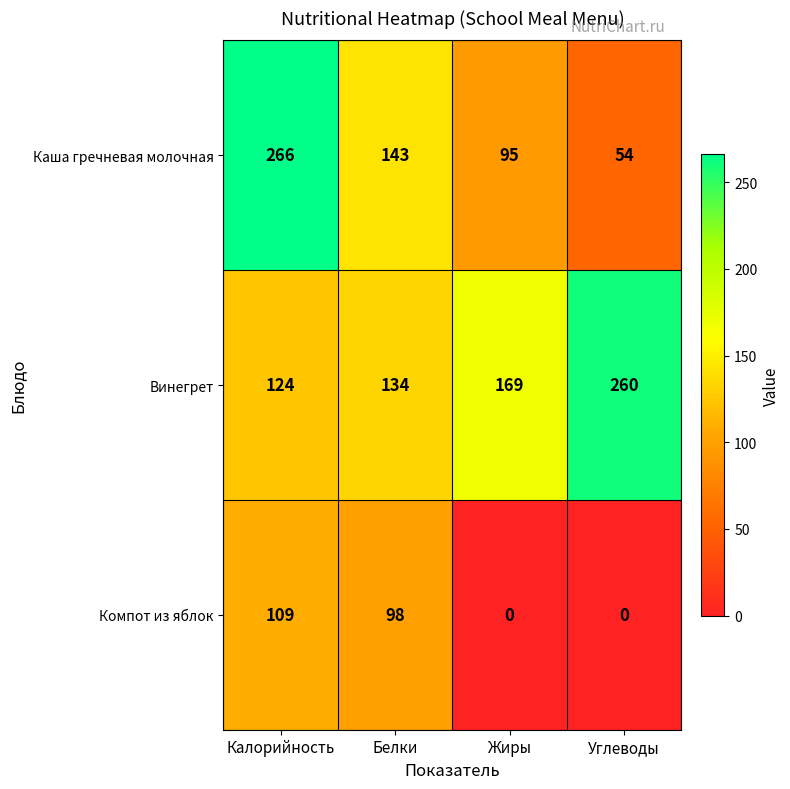

Which category has the highest value across all series?

Калорийность